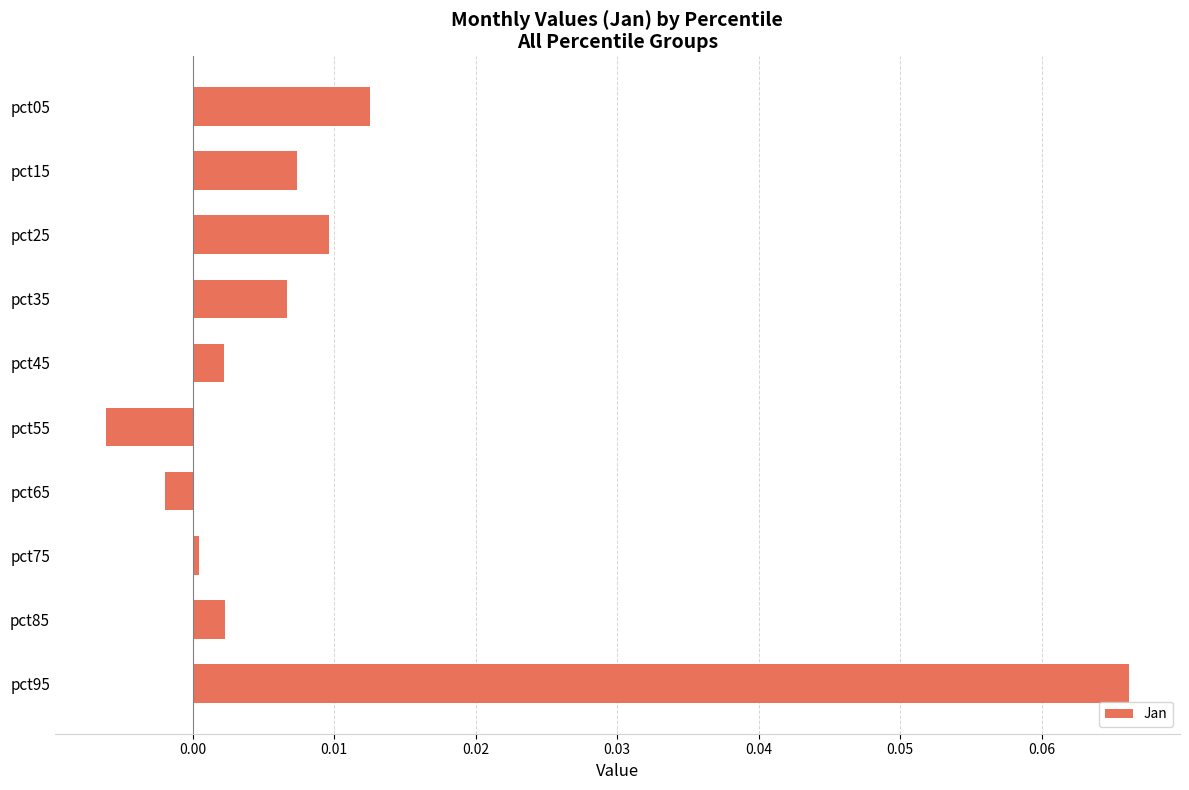

Which category has the lowest value across all series?

pct55